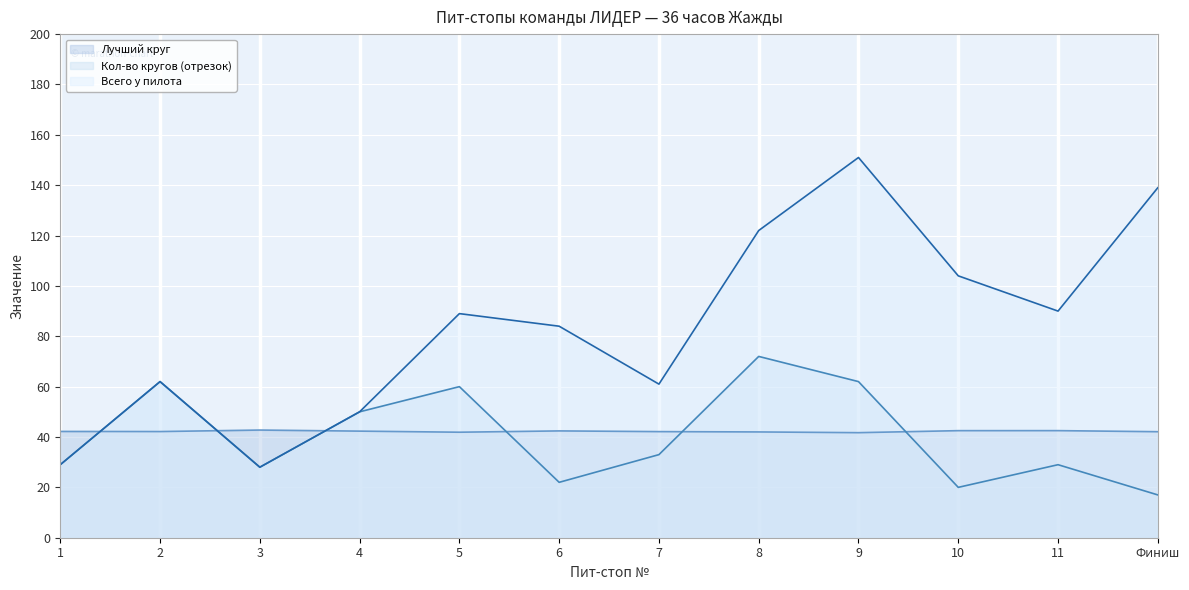

What is the difference between the Кол-во кругов (отрезок) values at 3 and 4?

22.0